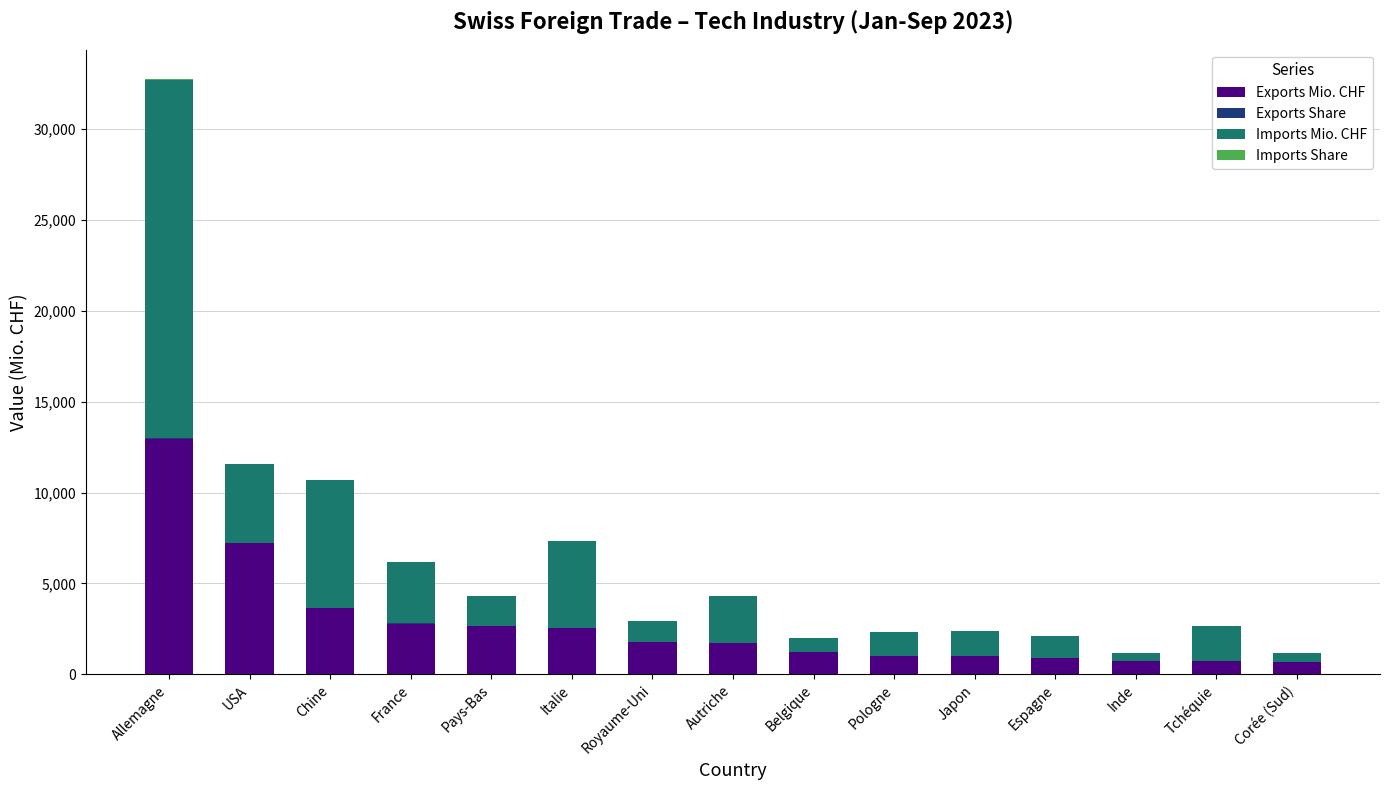

What is the highest value of the Exports Mio. CHF series?

12951.2